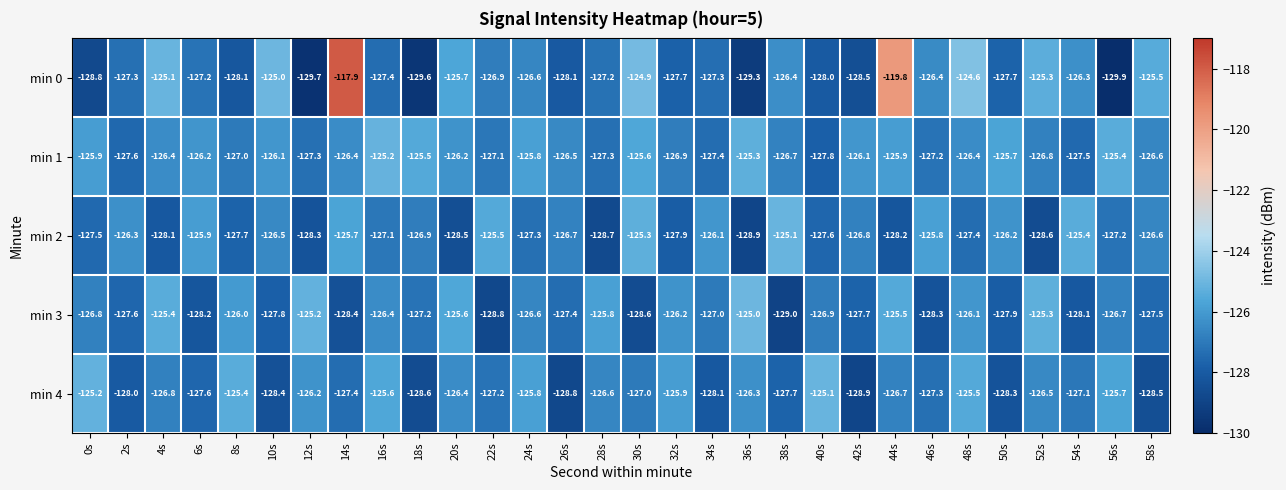

What is the total value across all series at 0s?

-634.2